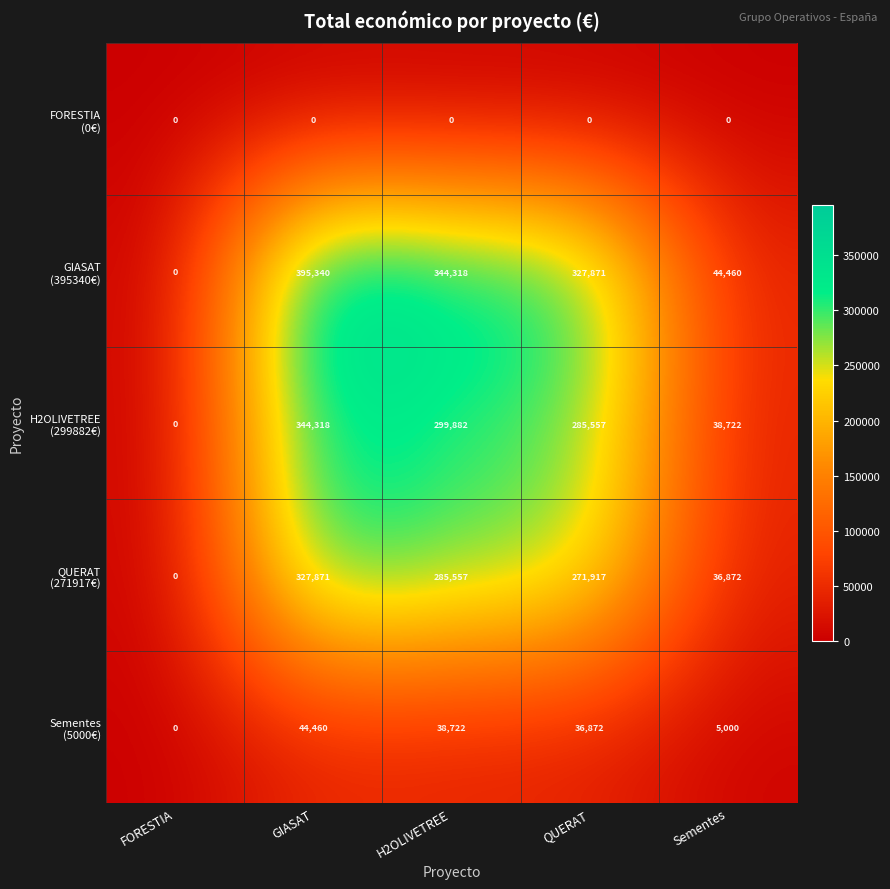

At how many categories does at least one series exceed 75481?

3